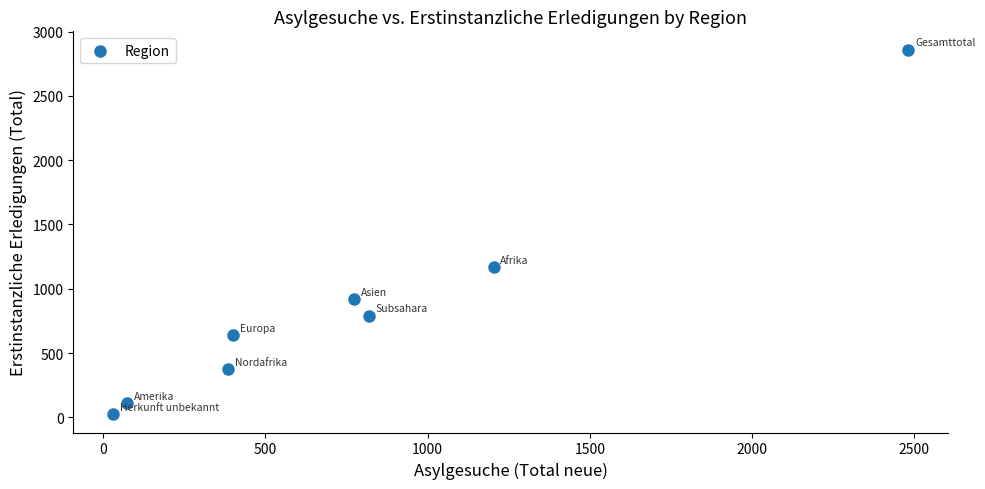

What Y value in the scatter plot is closest to 1442?

1166